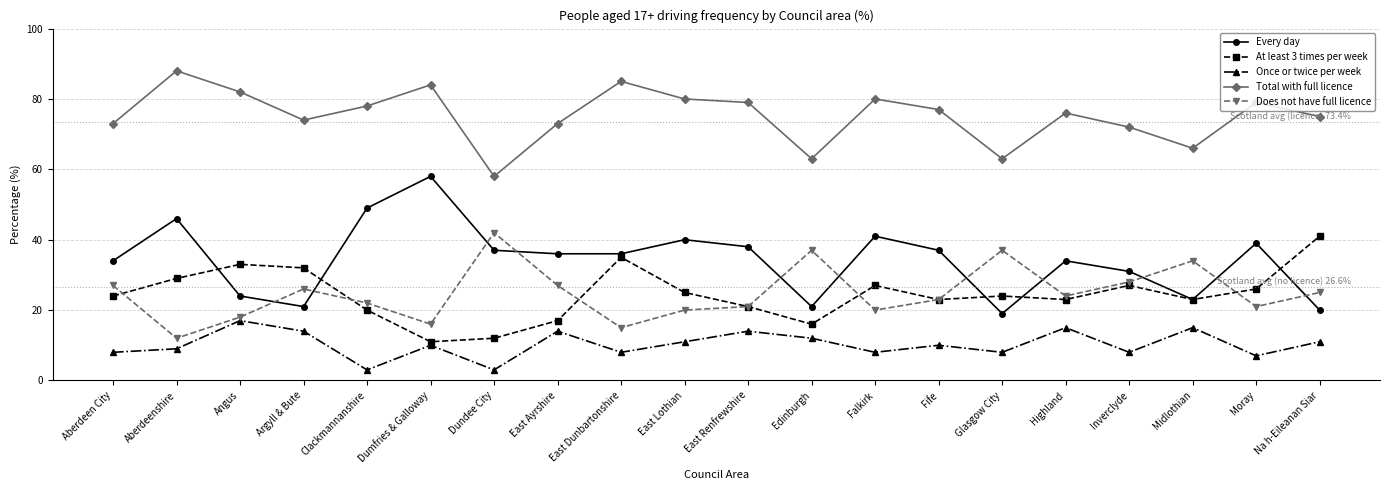

At which label is At least 3 times per week closest to 26?

Moray